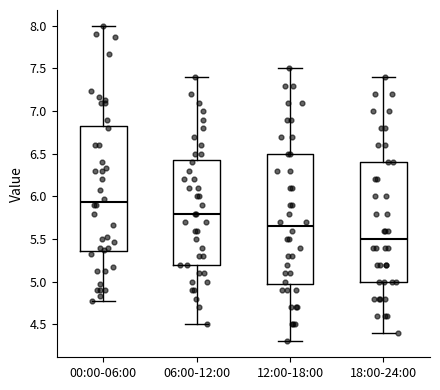

Where does the lower whisker of the box for 12:00-18:00 end on the y-axis? The values are not printed on the chart, so give them approximately, as read against the axis.

4.30